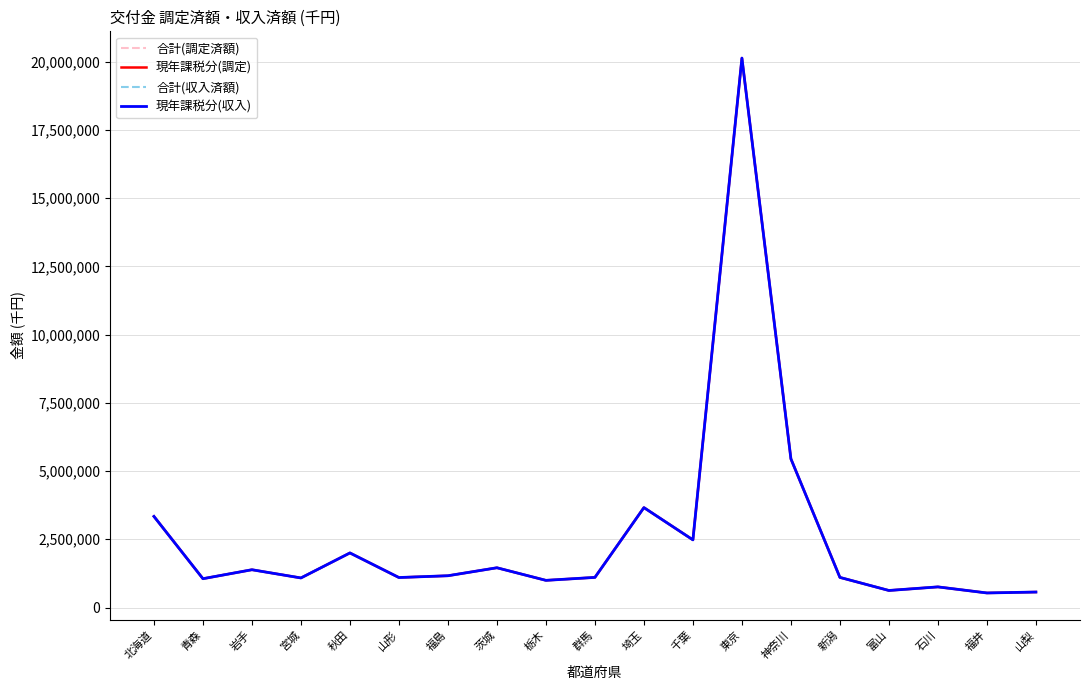

Which series changed the most between 宮城 and 秋田?

合計(調定済額)